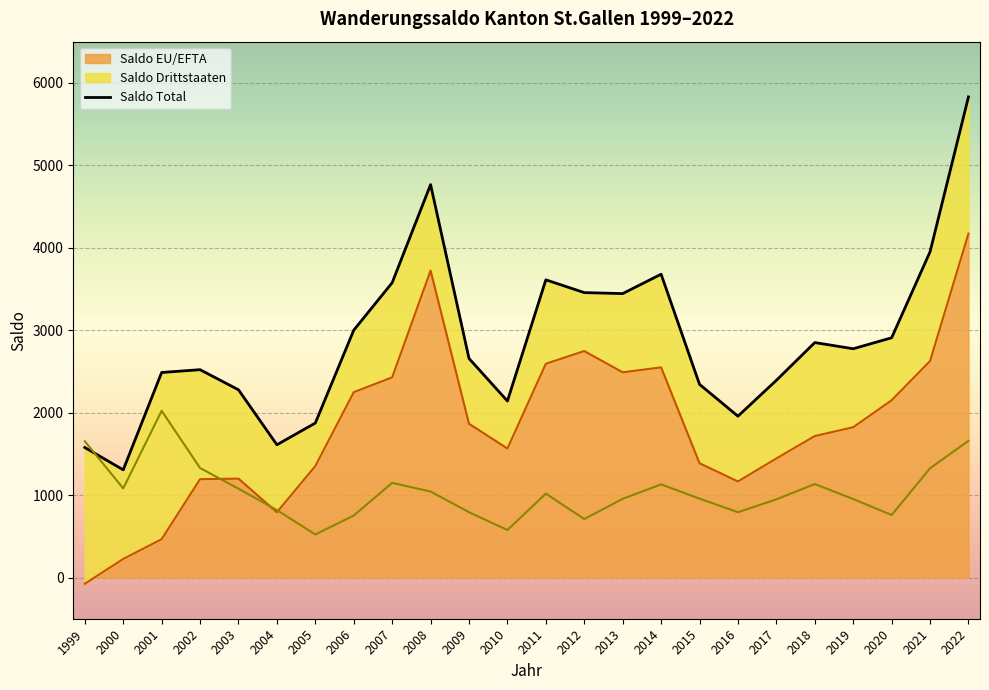

At which category is the sum across all series the highest?

2022